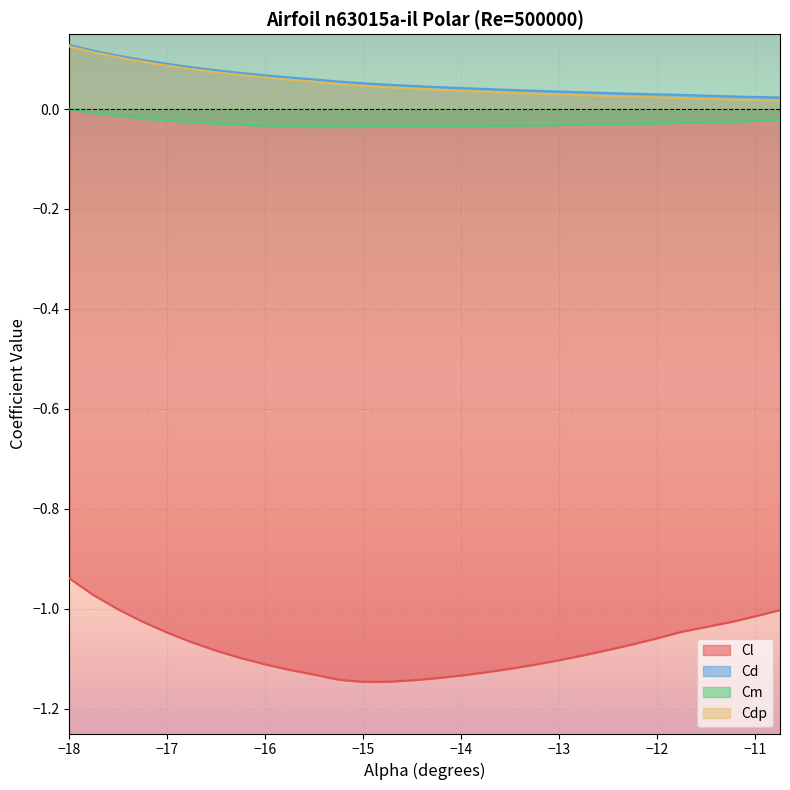

What is the difference between the second highest and second lowest values in the Cd series?

0.1